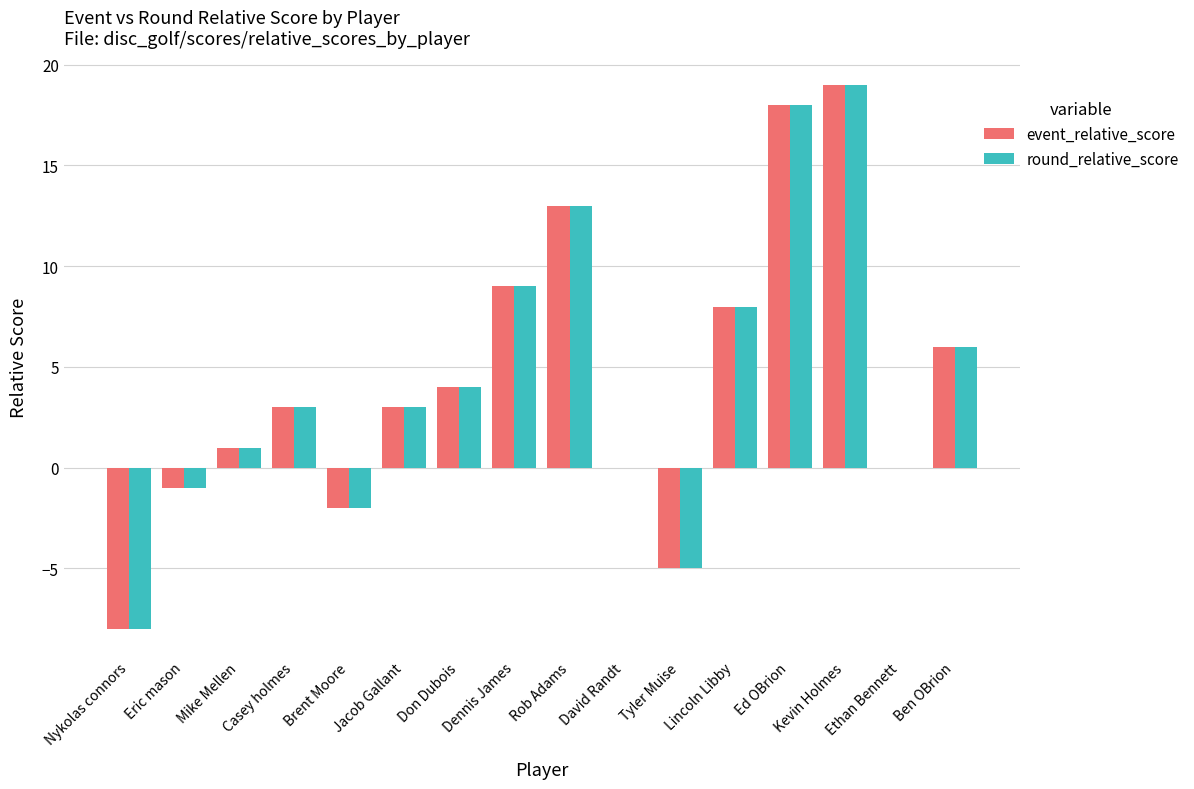

What is the sum of all event_relative_score values?

68